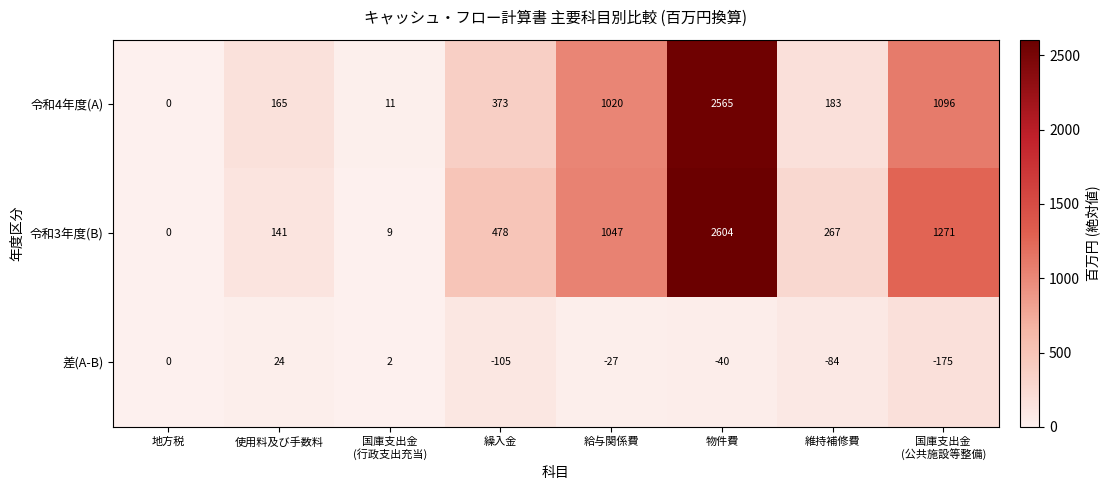

Rank the series at 物件費 from lowest to highest value.

差(A-B), 令和4年度(A), 令和3年度(B)